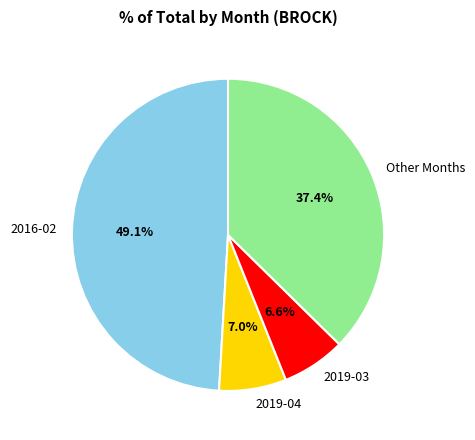

Which has a higher value, 2019-03 or 2016-02?

2016-02